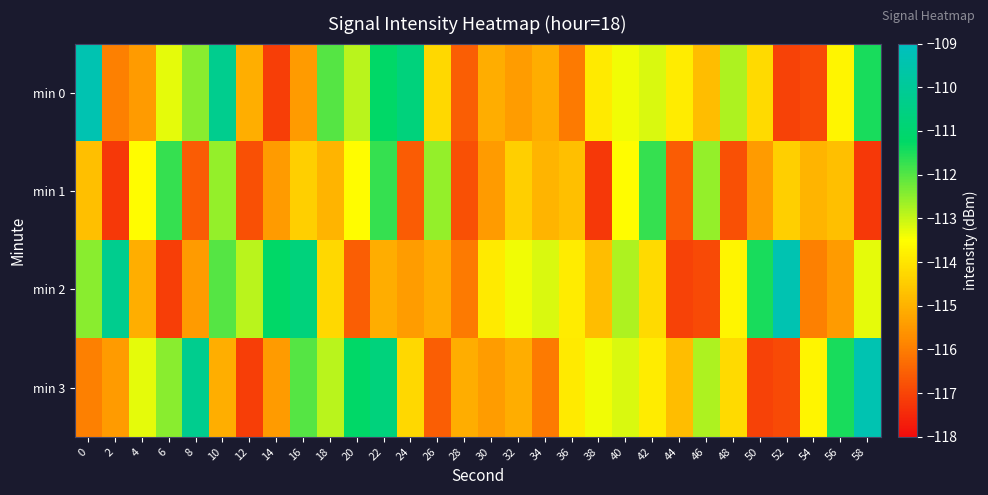

Between 0 and 12, which series saw the biggest shift?

min 0